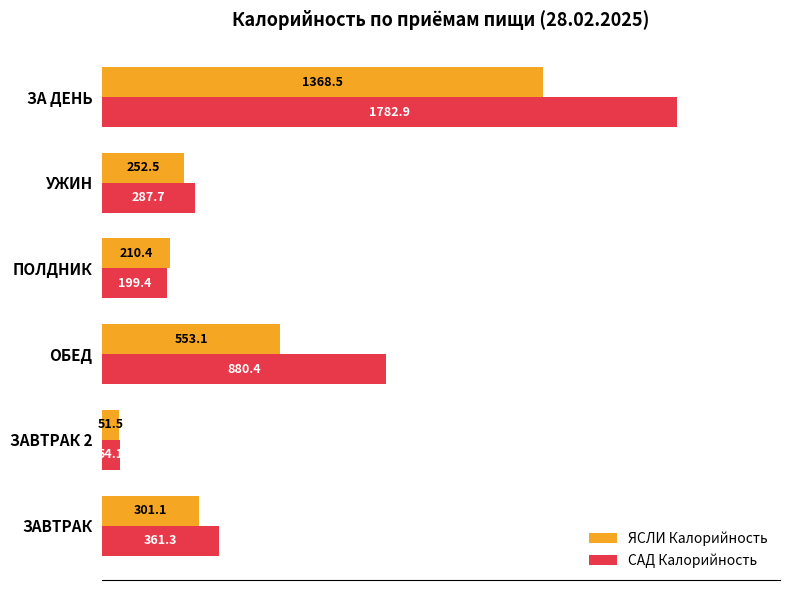

What is the lowest value of the САД Калорийность series?

54.1